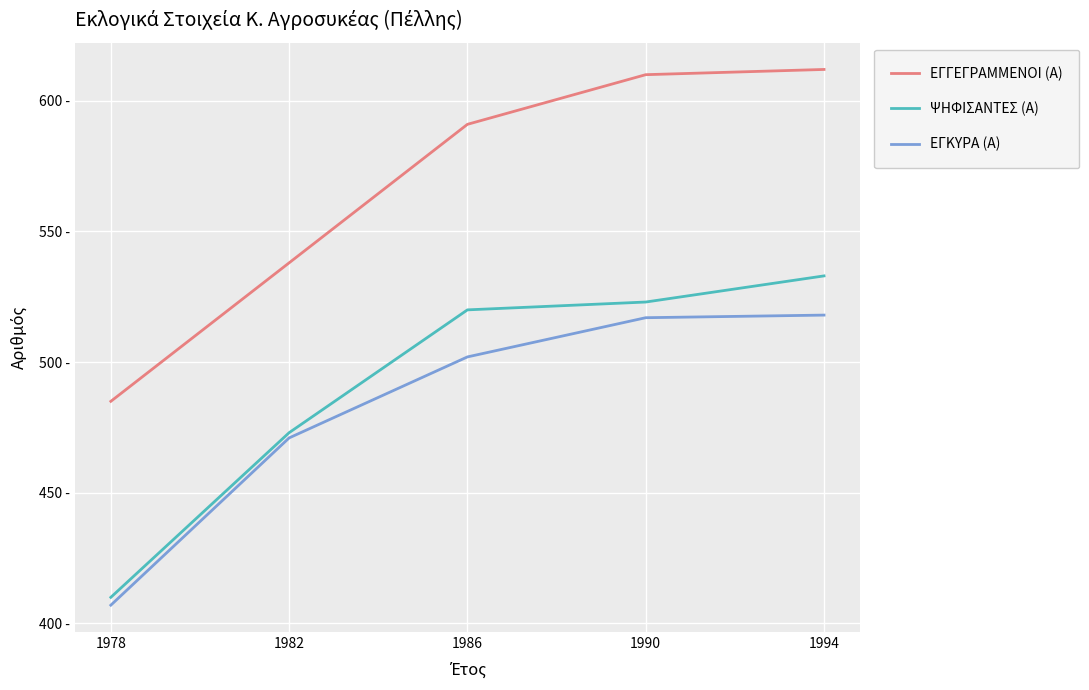

True or false: ΕΓΓΕΓΡΑΜΜΕΝΟΙ (Α) and ΨΗΦΙΣΑΝΤΕΣ (Α) cross at least once.

False